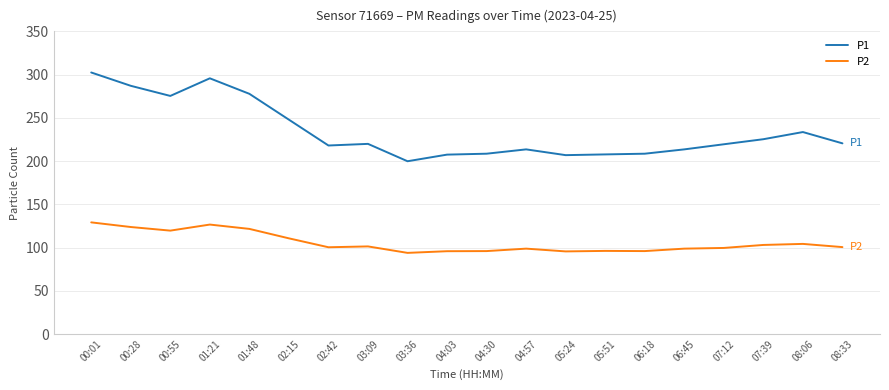

True or false: P1 and P2 cross at least once.

False